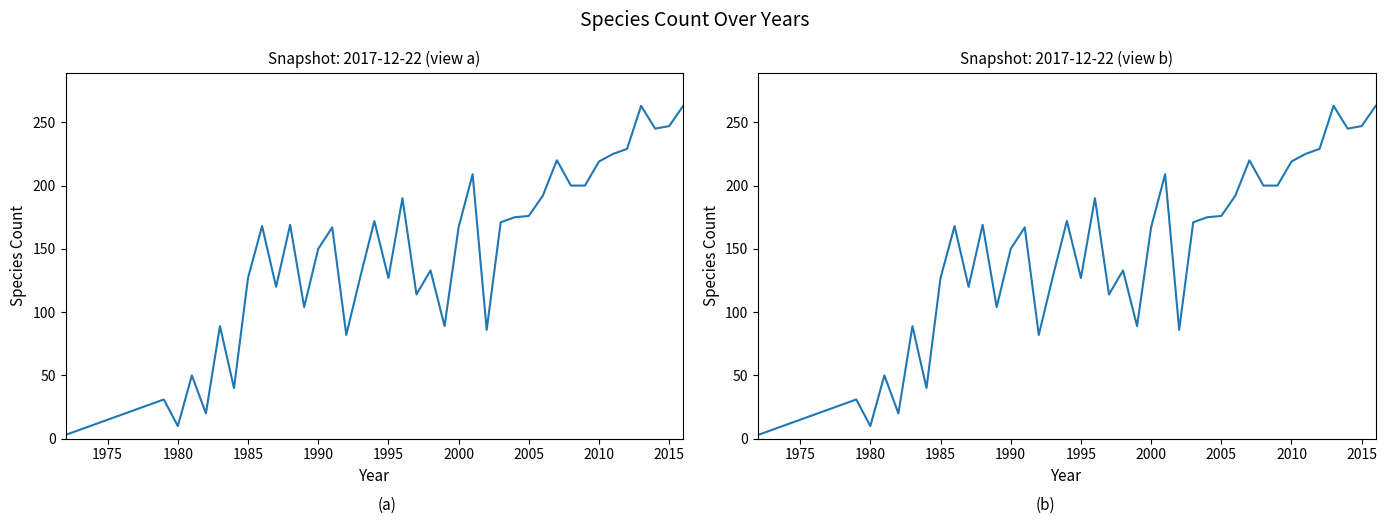

Does the chart have visible grid lines?

No